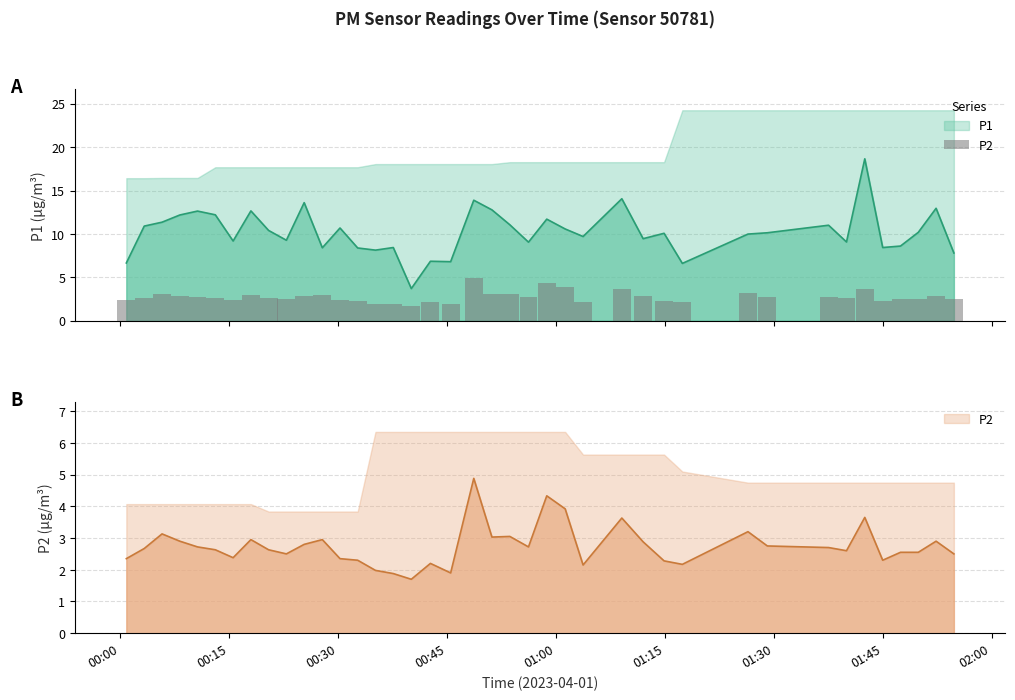

At how many categories does at least one series exceed 7?

35